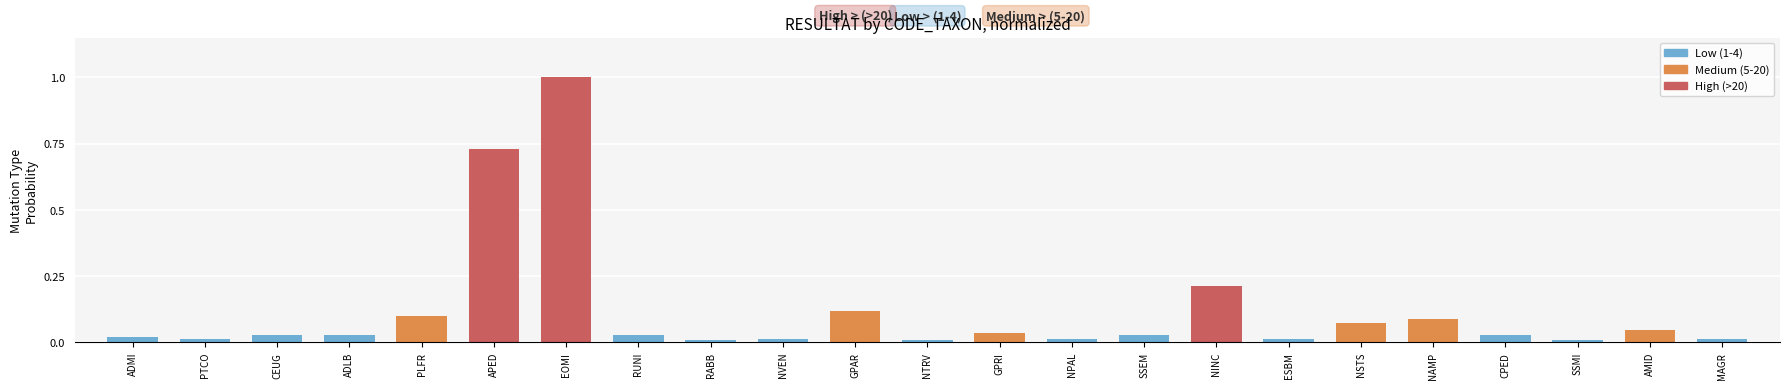

The chart shows a value of 0.1 at AMID. True or false?

False